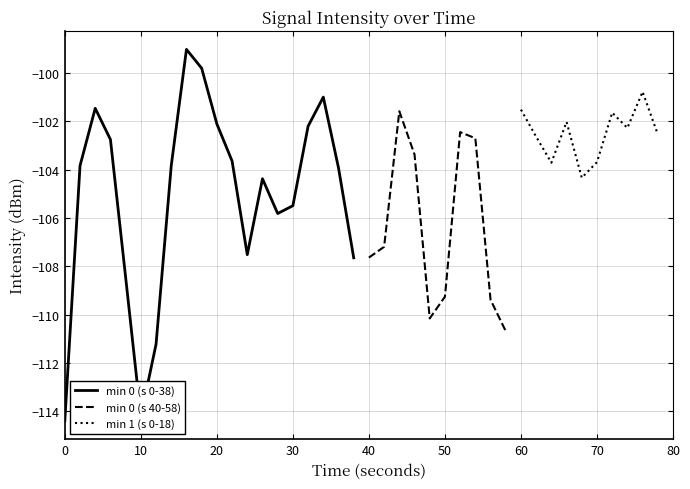

Reading left to right, extract all data points from this chart.

0=-114.4	2=-103.8	4=-101.5	6=-102.7	8=-108.5	10=-114.2	12=-111.2	14=-103.8	16=-99.0	18=-99.8	20=-102.1	22=-103.6	24=-107.5	26=-104.4	28=-105.8	30=-105.5	32=-102.2	34=-101.0	36=-103.9	38=-107.6